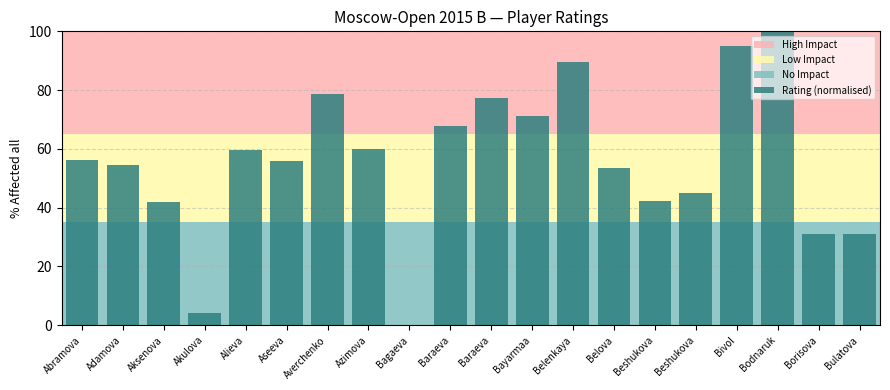

Read the value at Aseeva.

55.8